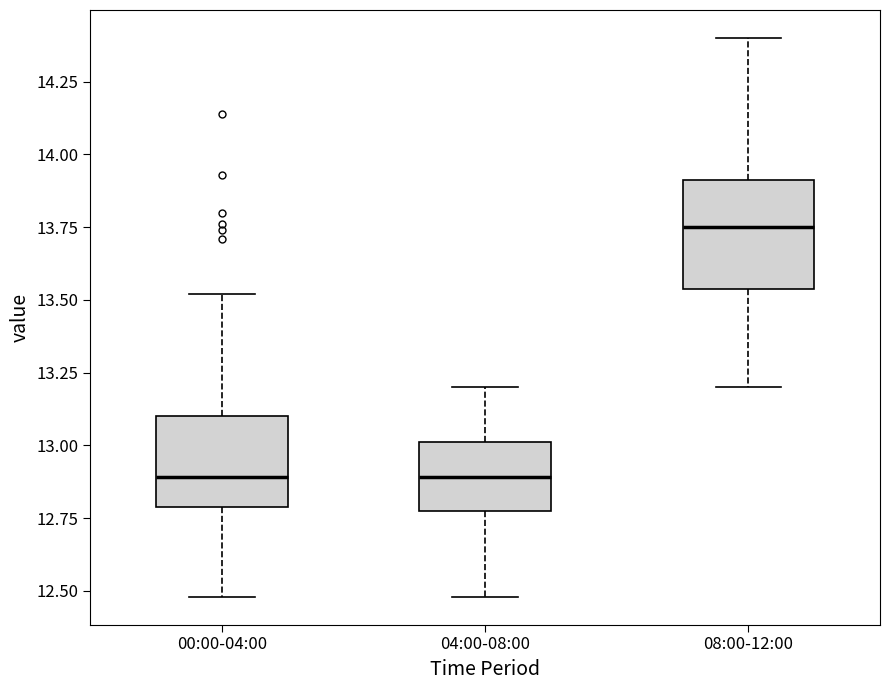

Reading left to right, read every box against the y-axis: the position of its median line, the range the box covers, and the ends of its whiskers. The values are not printed on the chart, so give them approximately, as read against the axis.

00:00-04:00: median 12.90, box 12.80 to 13.10, whiskers 12.50 to 13.50
04:00-08:00: median 12.90, box 12.80 to 13.00, whiskers 12.50 to 13.20
08:00-12:00: median 13.75, box 13.55 to 13.90, whiskers 13.20 to 14.40